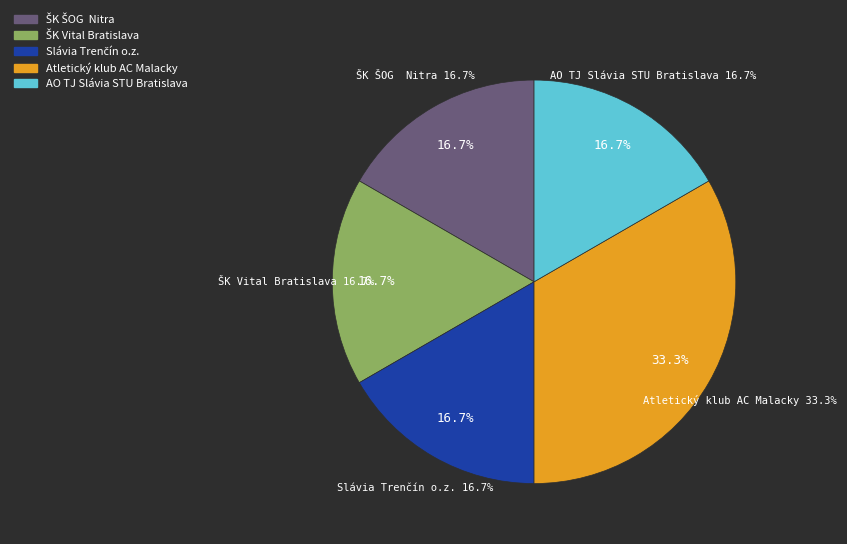

Which slice is the smallest?

ŠK ŠOG  Nitra